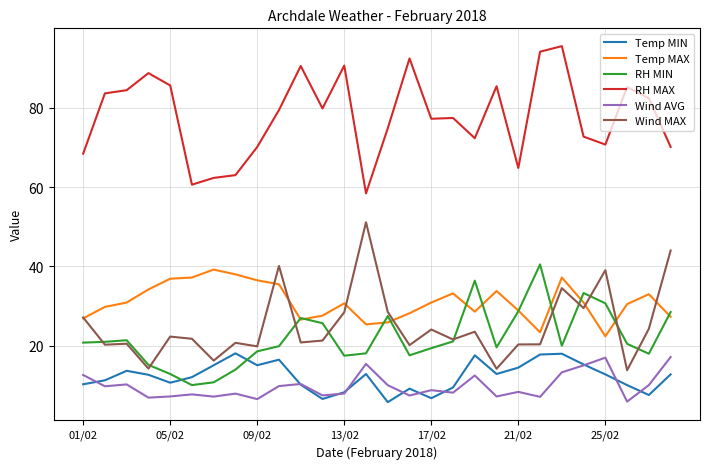

True or false: RH MAX and Temp MIN cross at least once.

False